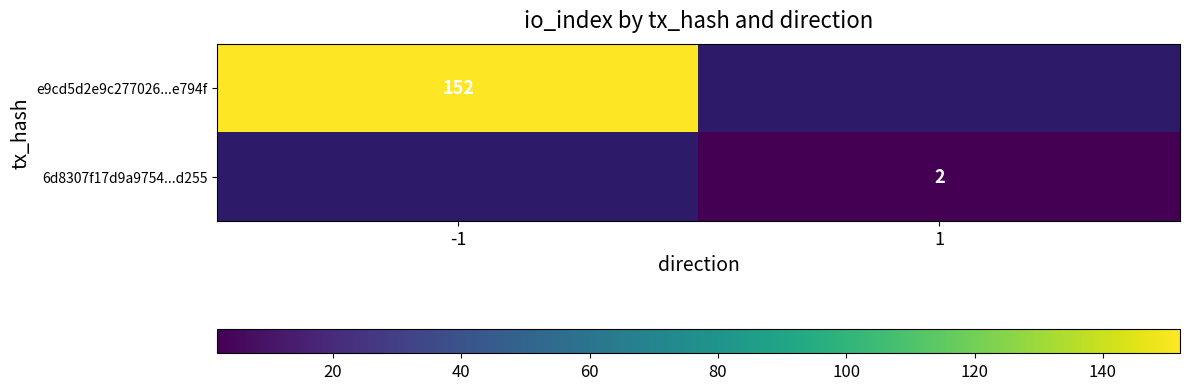

Is the value of 6d8307f17d9a9754...d255 at 1 greater than the value of e9cd5d2e9c277026...e794f at -1?

No